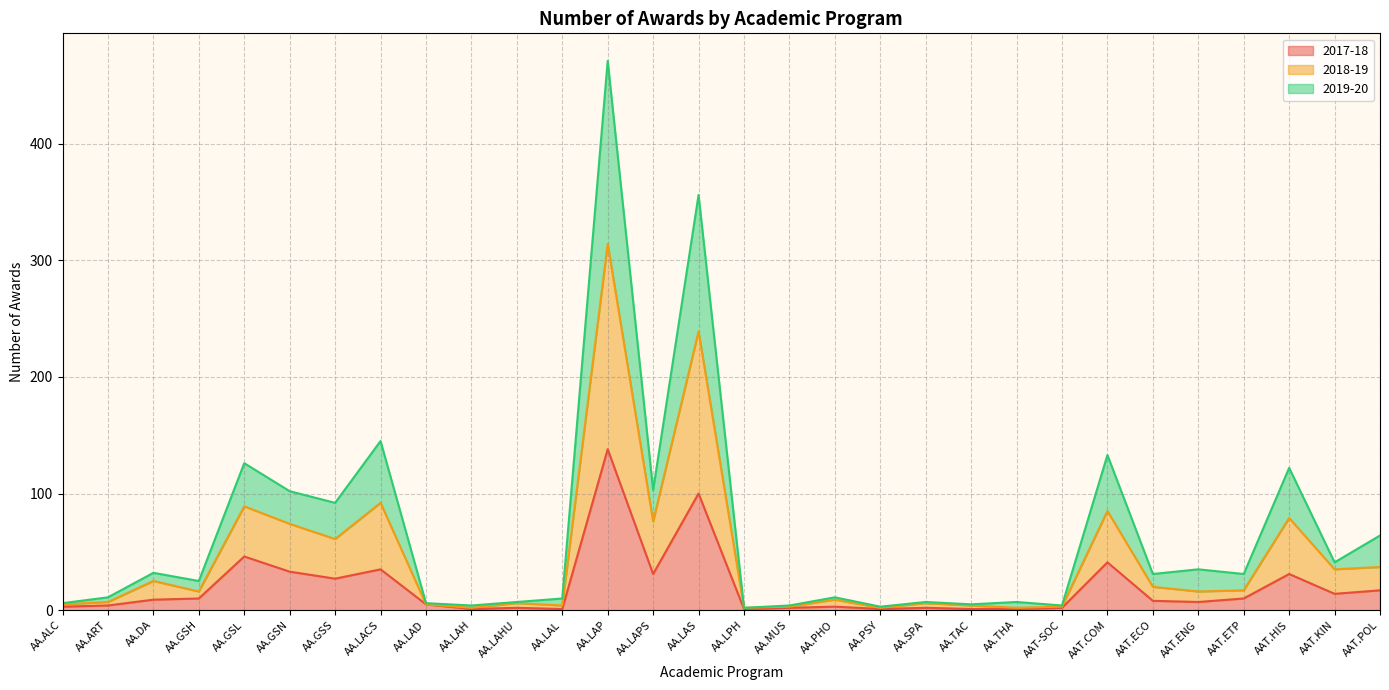

Reading right to left, list all the values displayed in this chart.

2017-18: 17	14	31	10	7	8	41	2	1	1	2	1	3	2	1	100	31	138	1	2	1	5	35	27	33	46	10	9	4	3
2018-19: 37	35	79	17	16	20	85	3	2	4	6	2	9	3	2	239	76	314	4	6	2	5	92	61	74	89	16	25	7	5
2019-20: 64	41	122	31	35	31	133	4	7	5	7	3	11	4	2	356	103	471	10	7	4	6	145	92	102	126	25	32	11	6